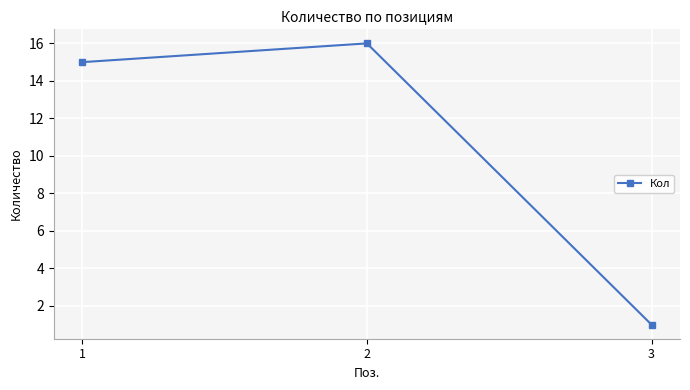

What is the average value?

11